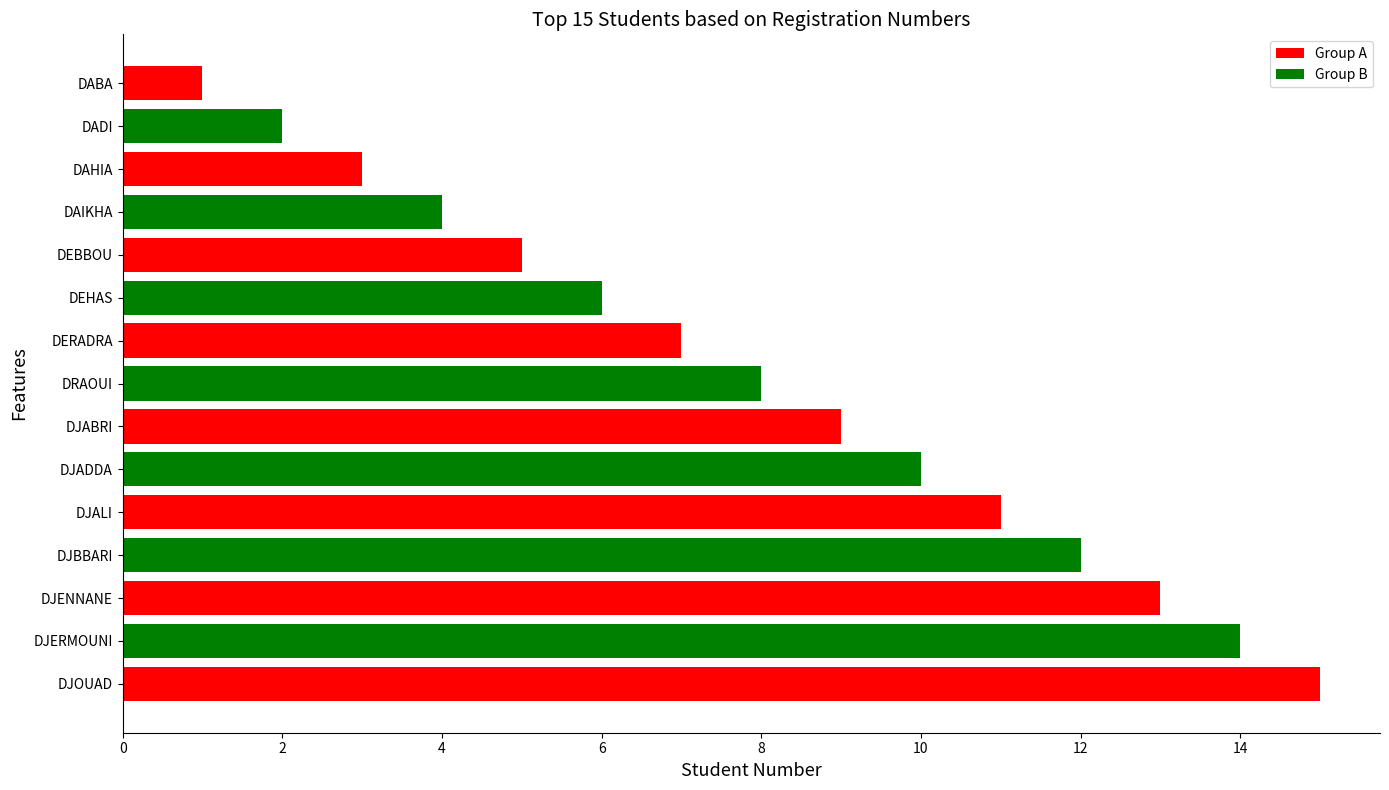

What is the change in value from DJERMOUNI to DJADDA?

-4